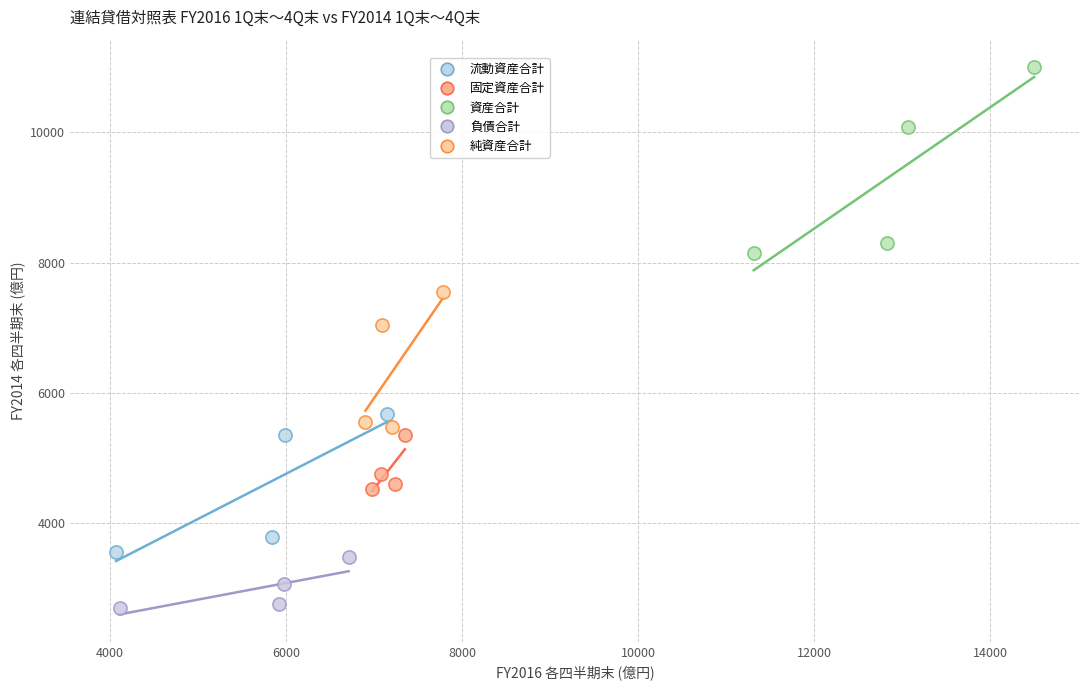

What are all the series names shown in the legend?

流動資産合計, 固定資産合計, 資産合計, 負債合計, 純資産合計